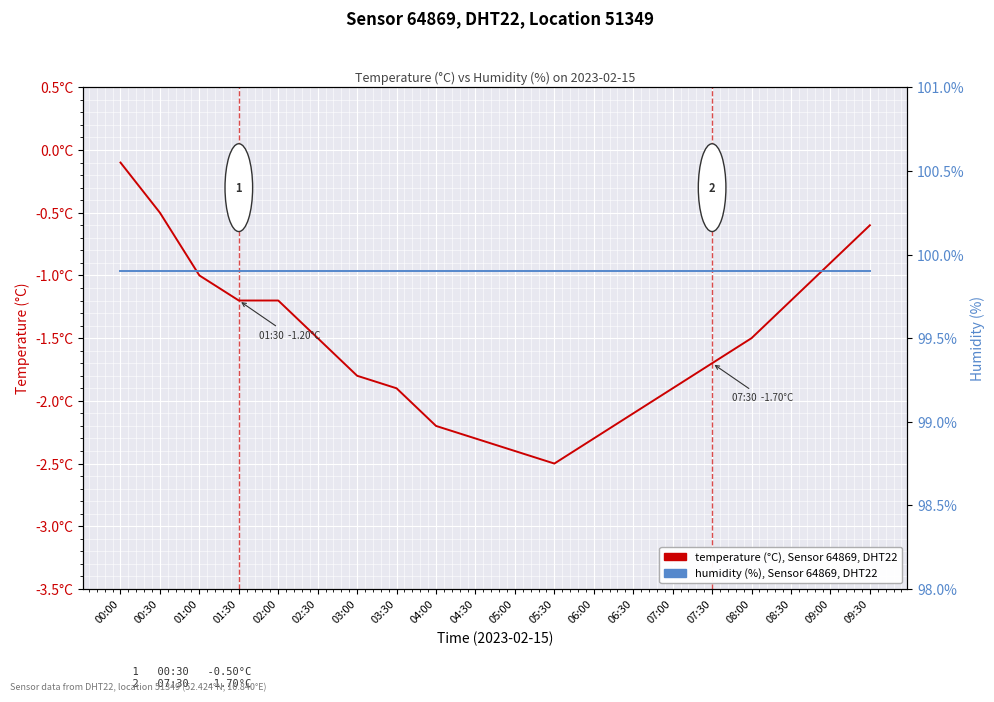

Is the value of temperature (°C), Sensor 64869 at 07:30 greater than the value of humidity (%), Sensor 64869 at 01:30?

No